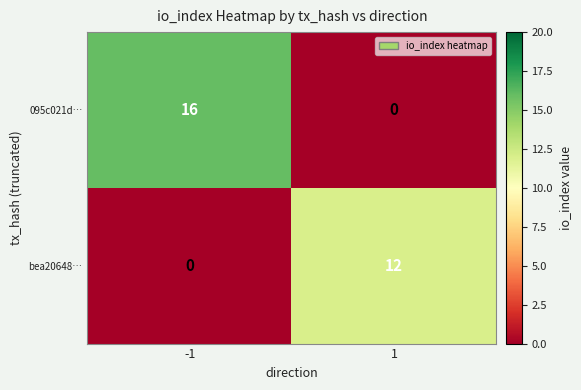

The bea20648… series shows 20 at 1. True or false?

False